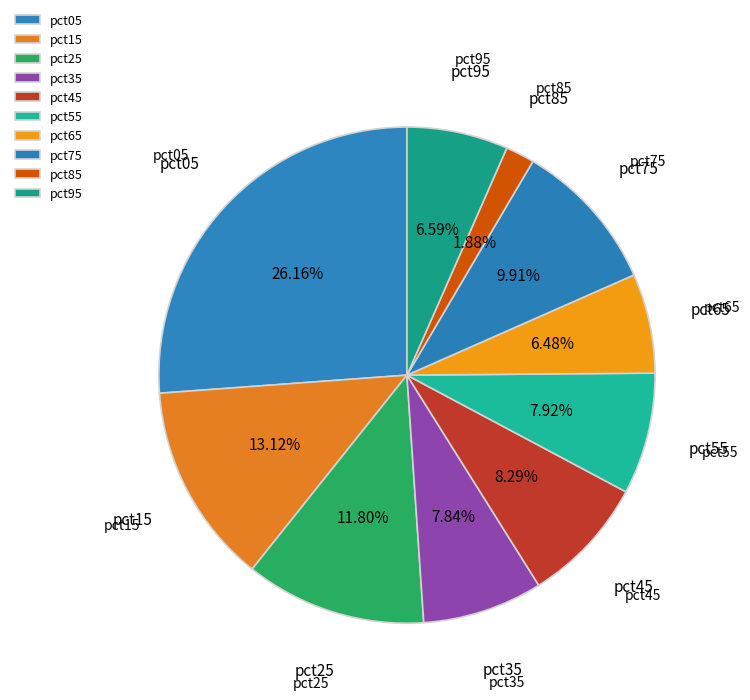

Which slice is the largest?

pct05